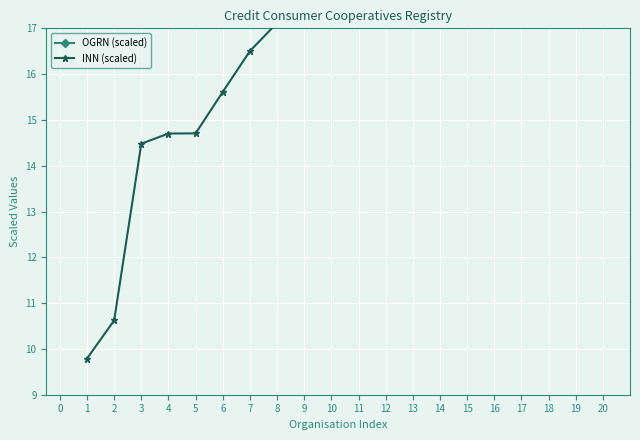

What is the maximum value for OGRN (scaled)?

50.0